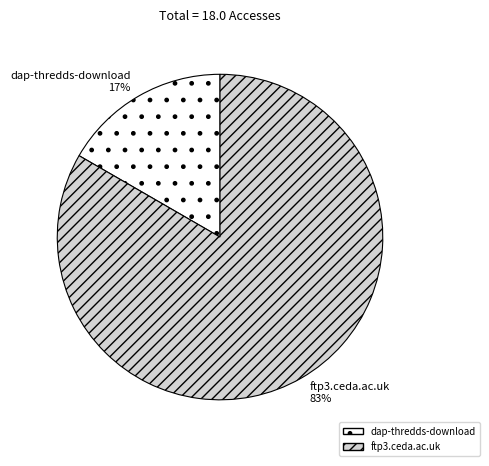

What percentage is the dap-thredds-download slice, to the nearest percent?

17%